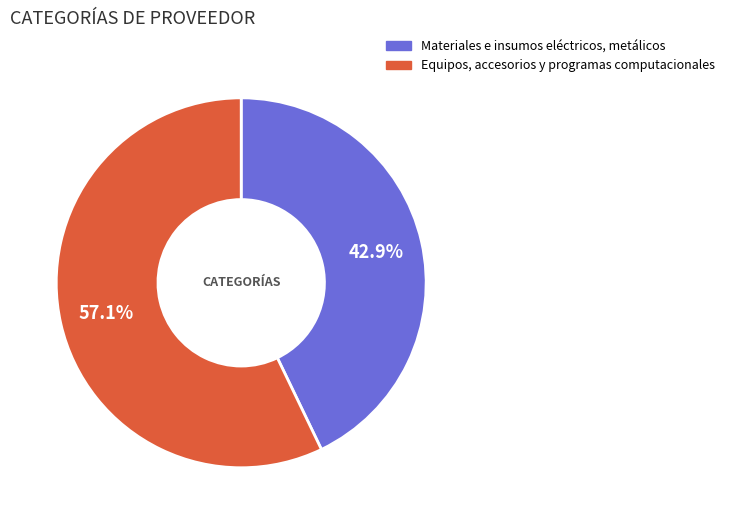

Which has a higher value, Materiales e insumos eléctricos, metálicos or Equipos, accesorios y programas computacionales?

Equipos, accesorios y programas computacionales